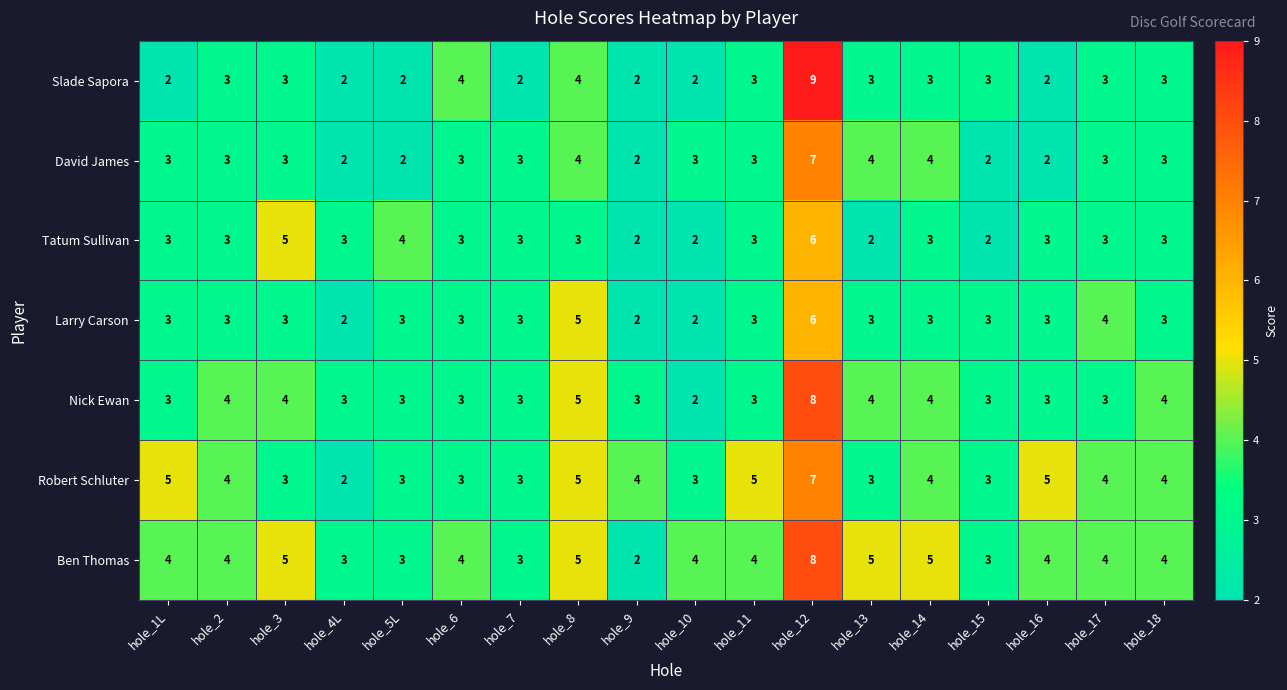

What is the difference between the maximum and minimum values in the David James series?

5